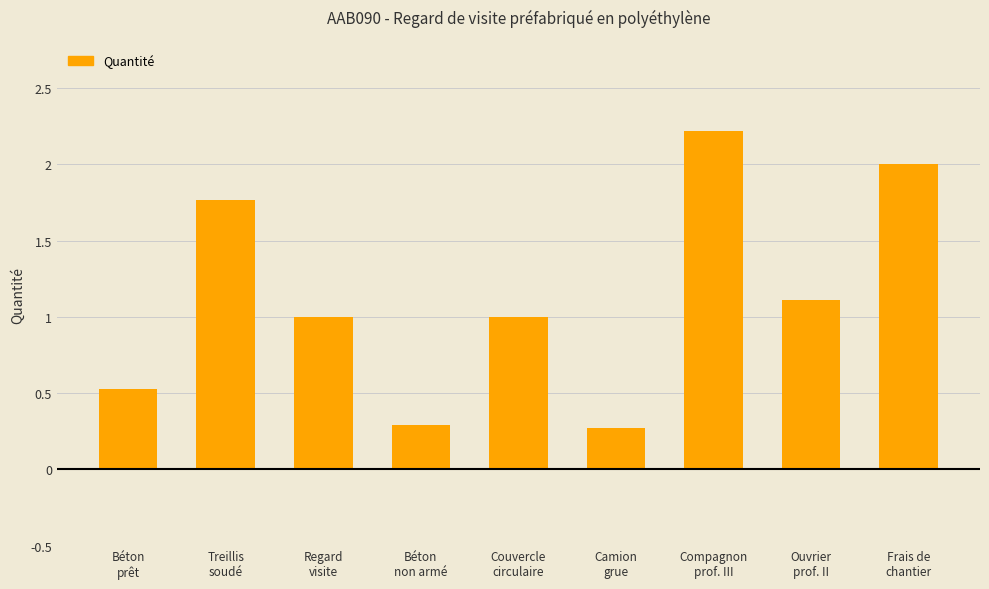

What is the greatest value displayed?

2.2